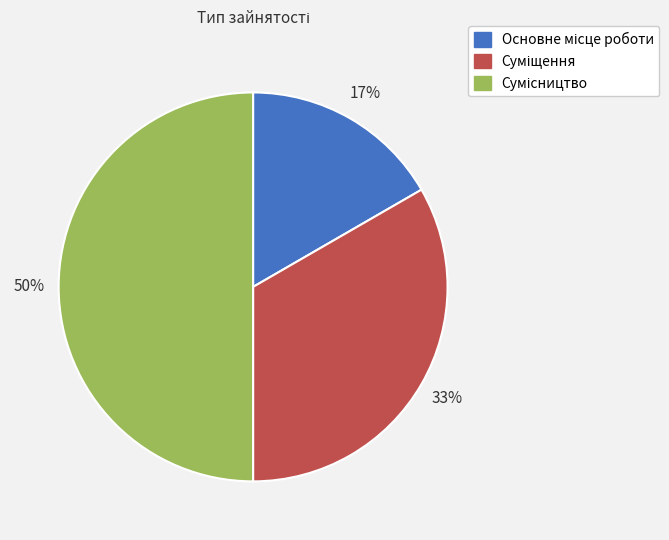

To the nearest percent, what is the difference between the largest and smallest slice percentages?

33%